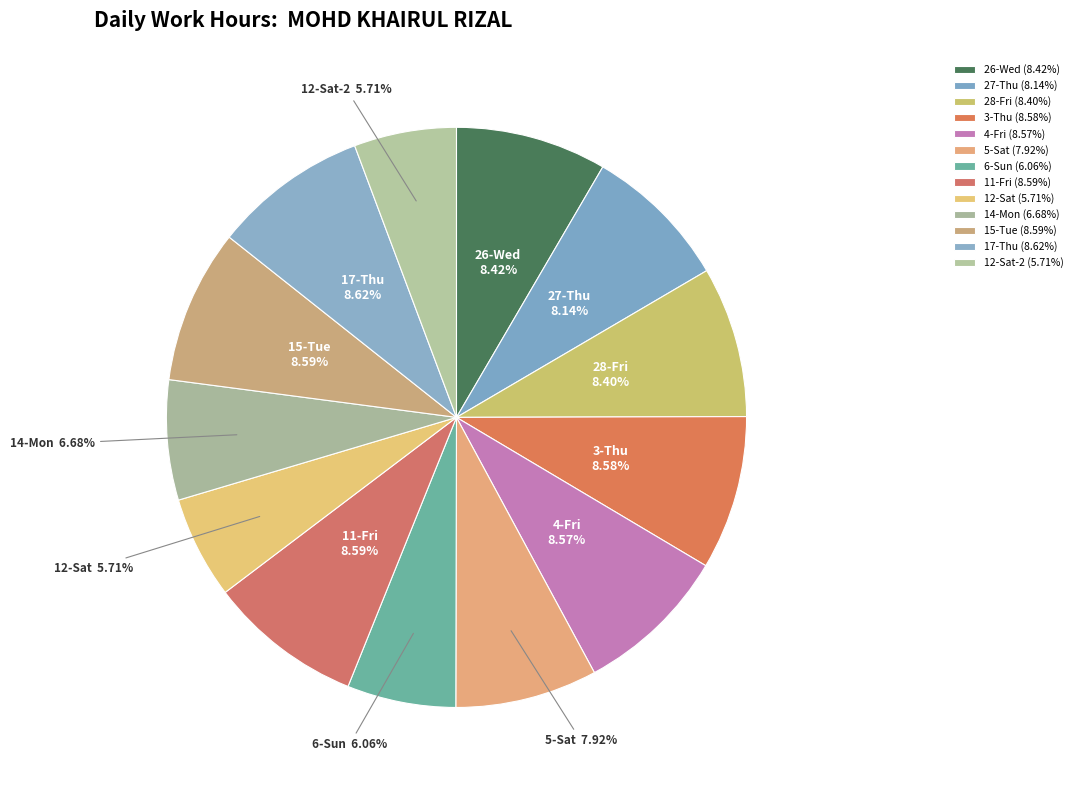

What is the ratio of the value at 3-Thu to the value at 12-Sat?

1.5